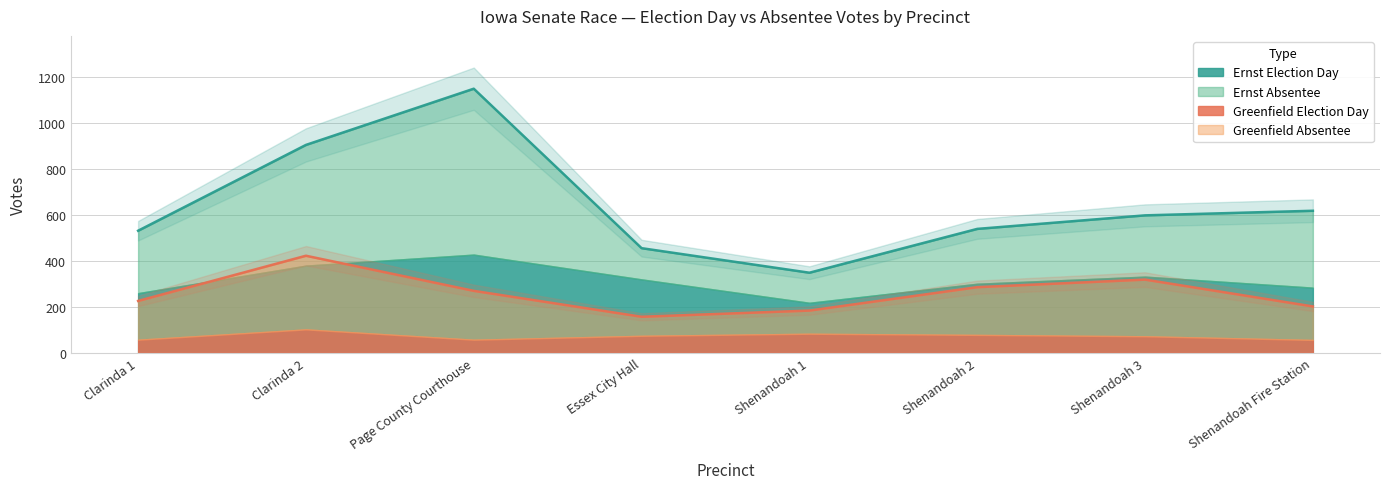

What is the minimum value shown in the chart?

157